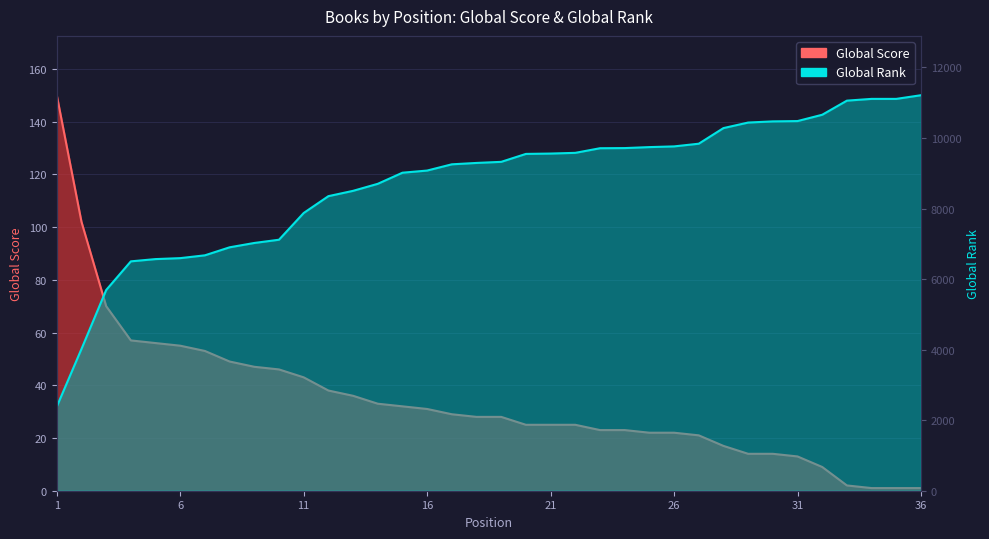

Reading left to right, transcribe all the data shown in this chart.

Global Score: 150	102	70	57	56	55	53	49	47	46	43	38	36	33	32	31	29	28	28	25	25	25	23	23	22	22	21	17	14	14	13	9	2	1	1	1
Global Rank: 2384	4019	5690	6503	6567	6594	6674	6901	7024	7116	7874	8351	8502	8701	9016	9077	9254	9293	9324	9549	9559	9579	9710	9714	9742	9762	9838	10281	10438	10471	10480	10659	11059	11109	11109	11213